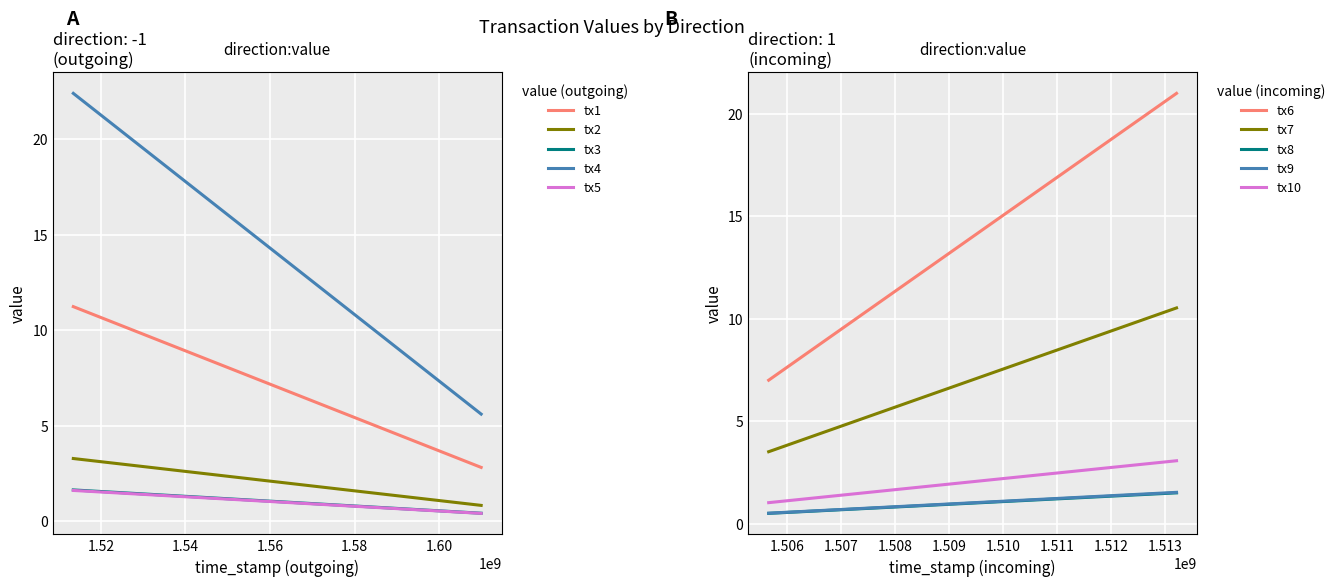

True or false: incoming (1) and outgoing (-1) cross at least once.

True